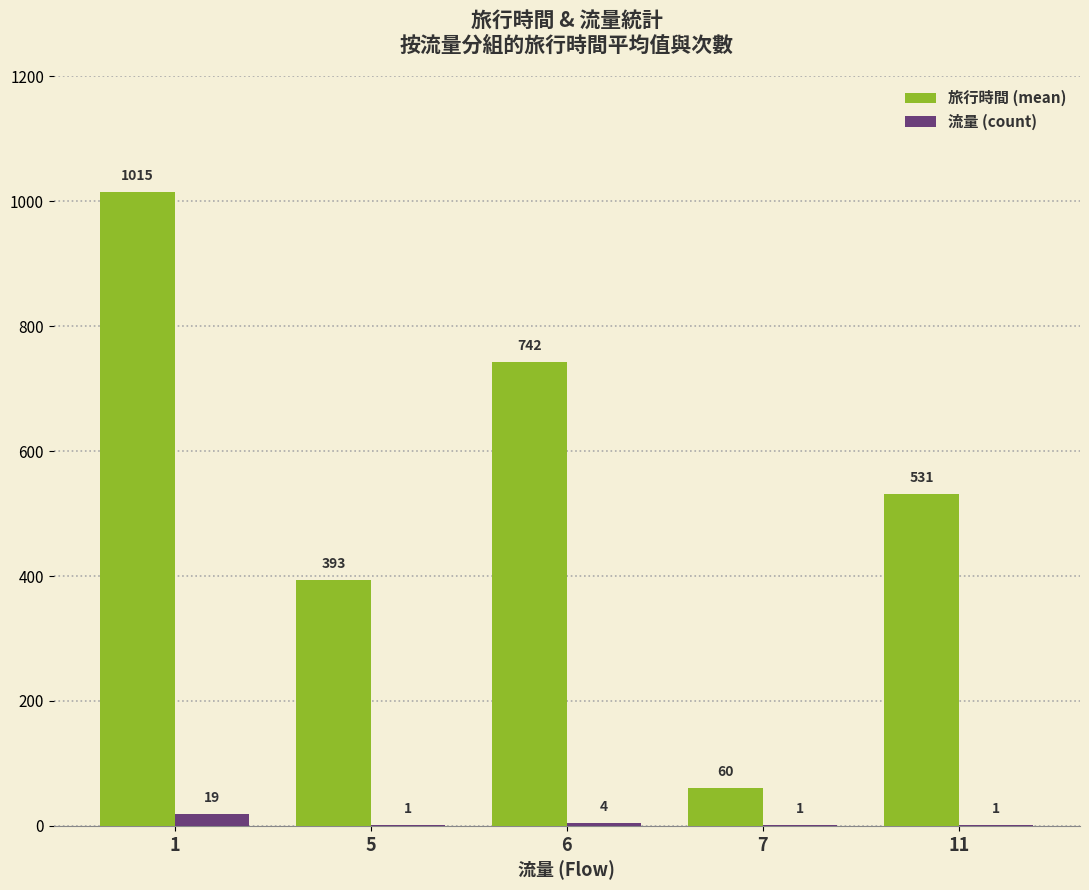

How many data points does each series have?

5